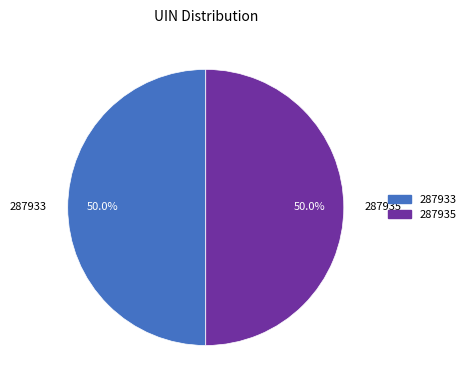

What is the ratio of the value at 287933 to the value at 287935?

1.0